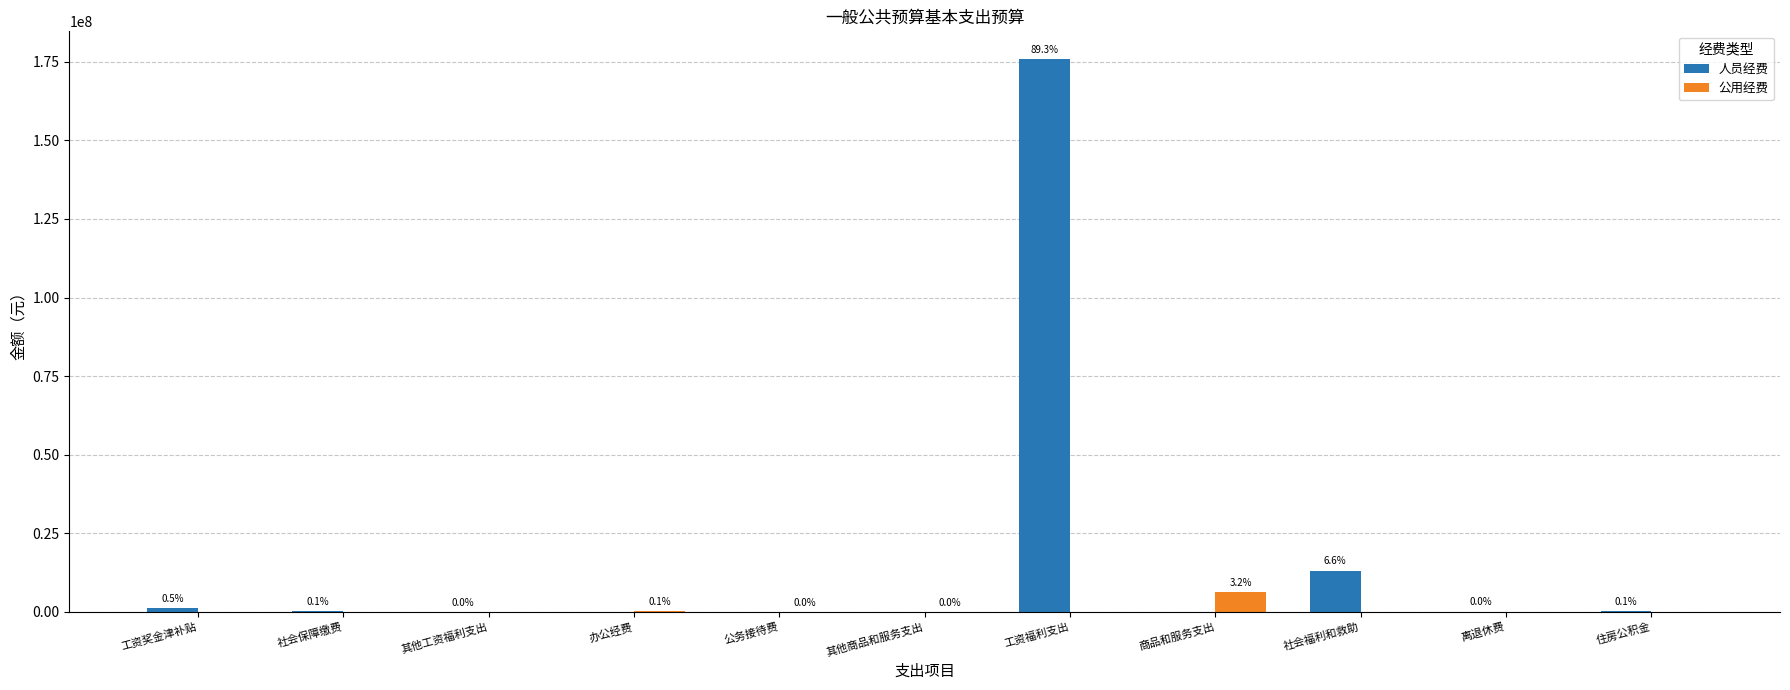

The 公用经费 series shows 10645525.3 at 商品和服务支出. True or false?

False